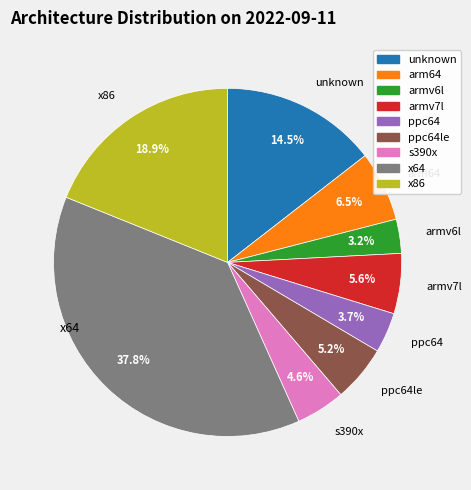

Is there a majority slice in this chart?

No